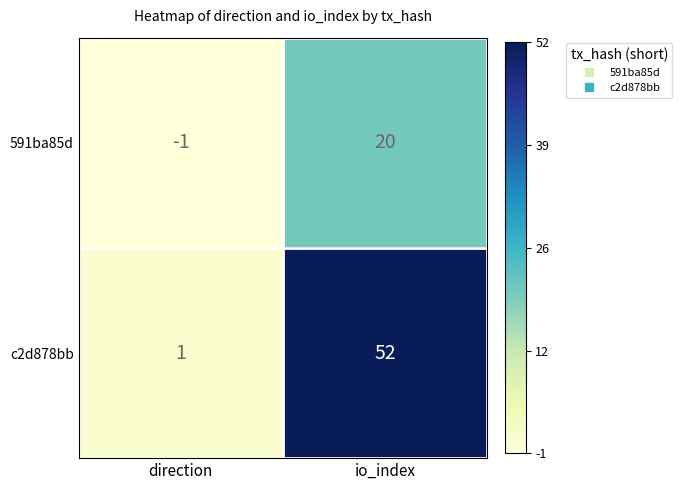

List the series in order of their peak value, highest first.

c2d878bb, 591ba85d